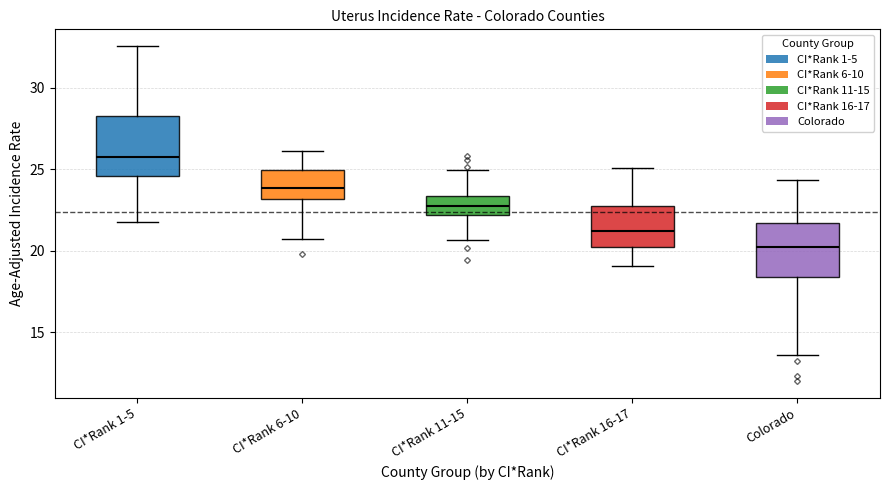

Which box's median line is the highest?

CI*Rank 1-5